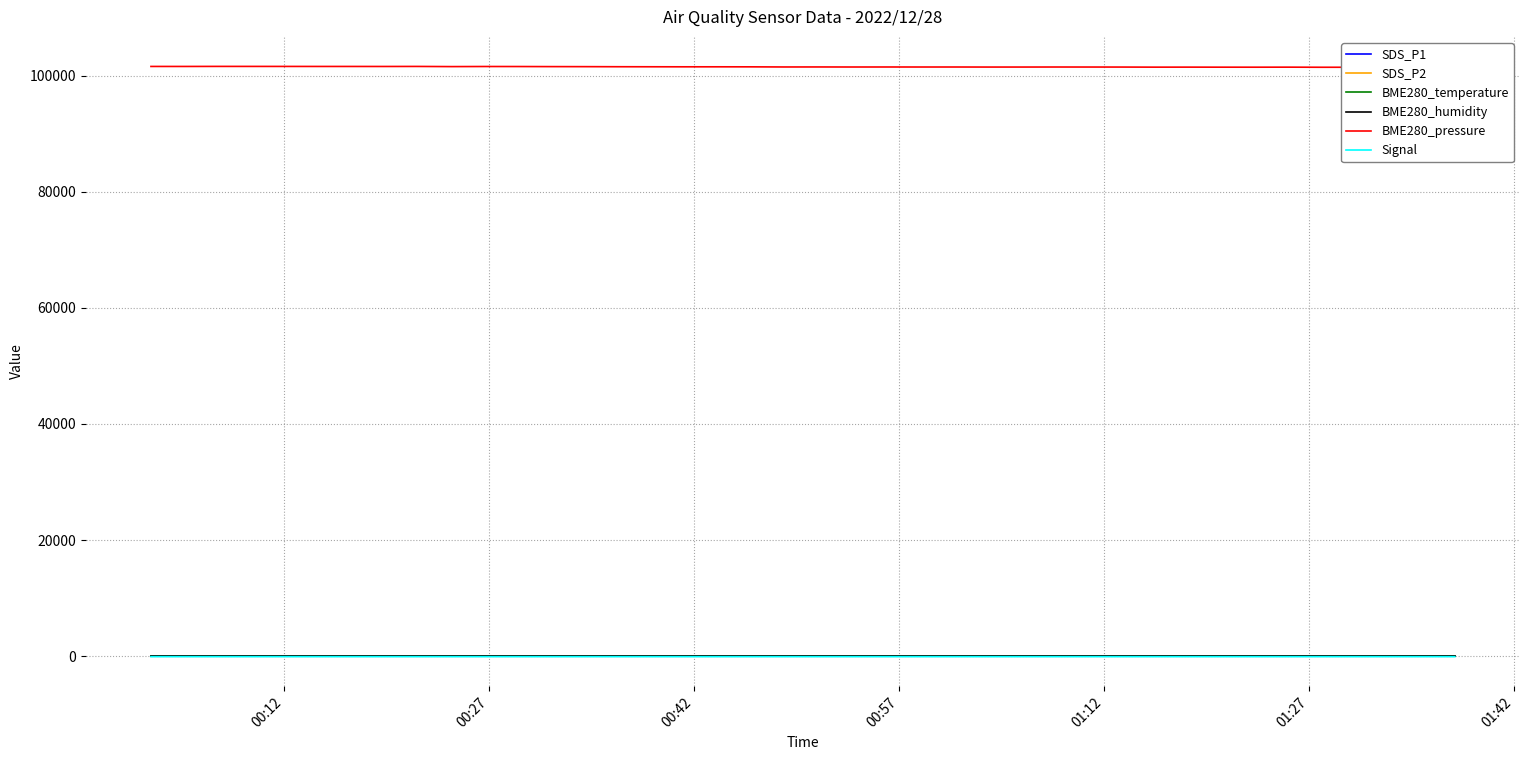

What is the maximum value for SDS_P1?

21.1